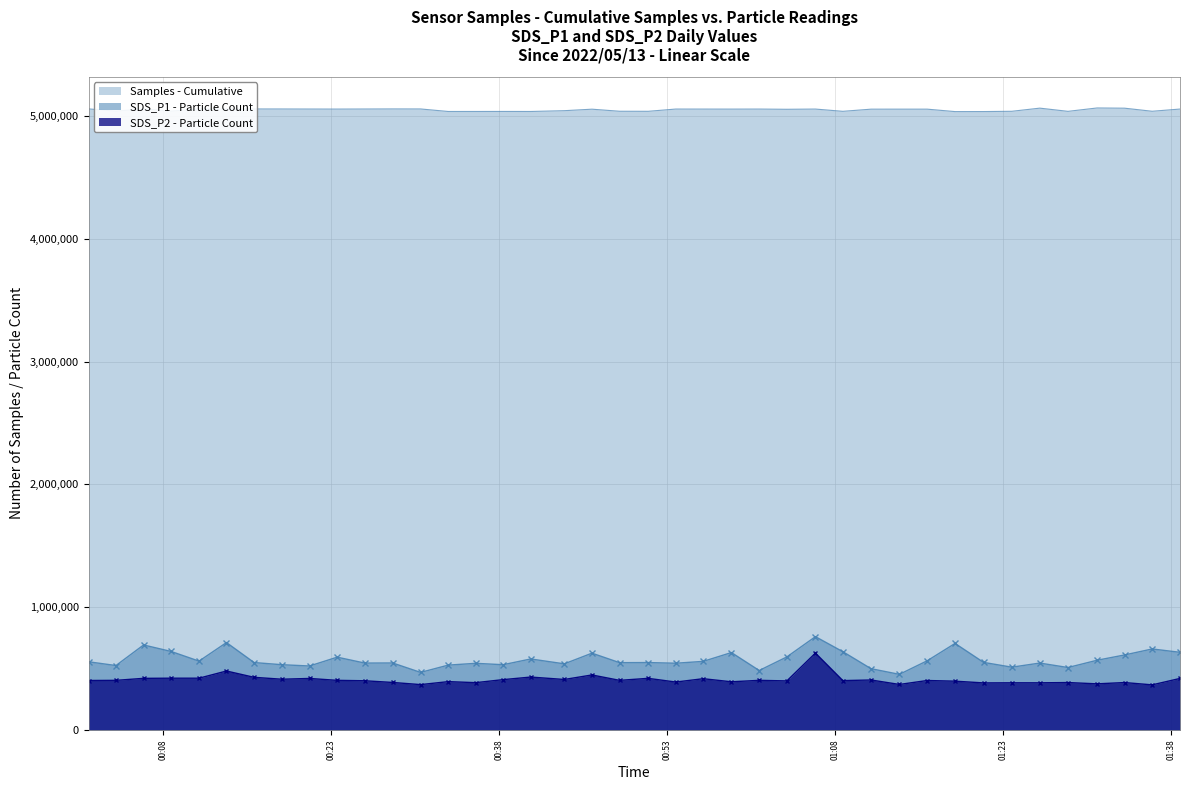

True or false: SDS_P1 - Particle Count and Samples - Cumulative cross at least once.

False